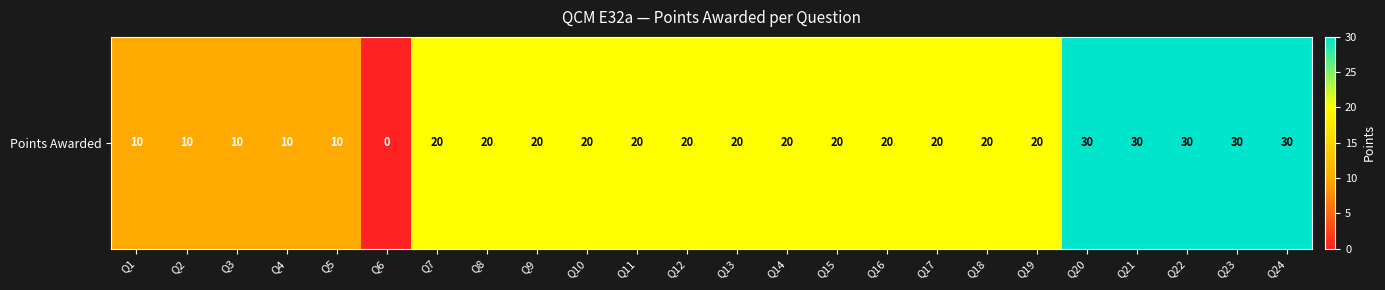

Where is the data nearest to the value 15?

Q1